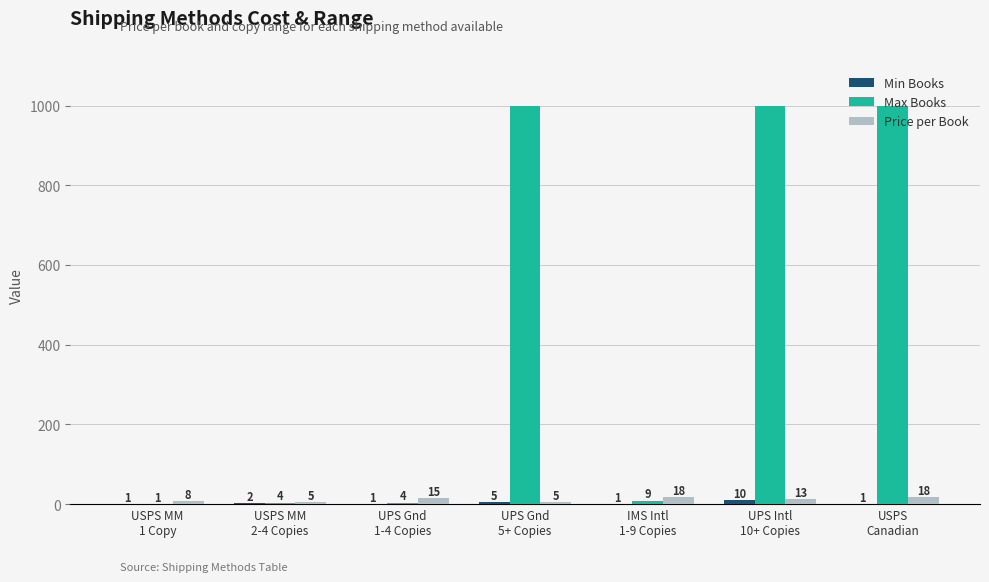

How many Price per Book values are between 5 and 18?

7